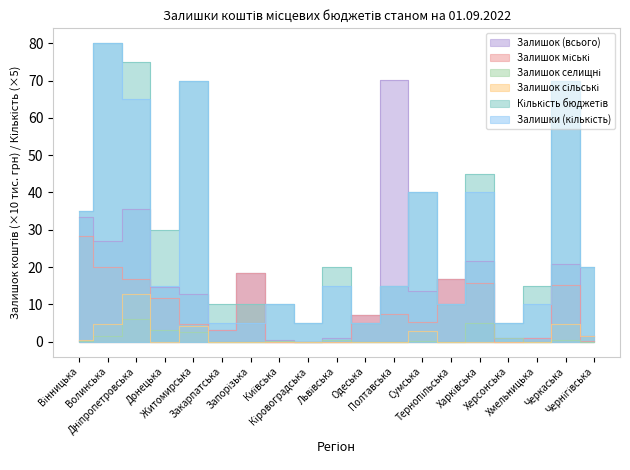

How many interior local valleys does the Залишок селищні series have?

3